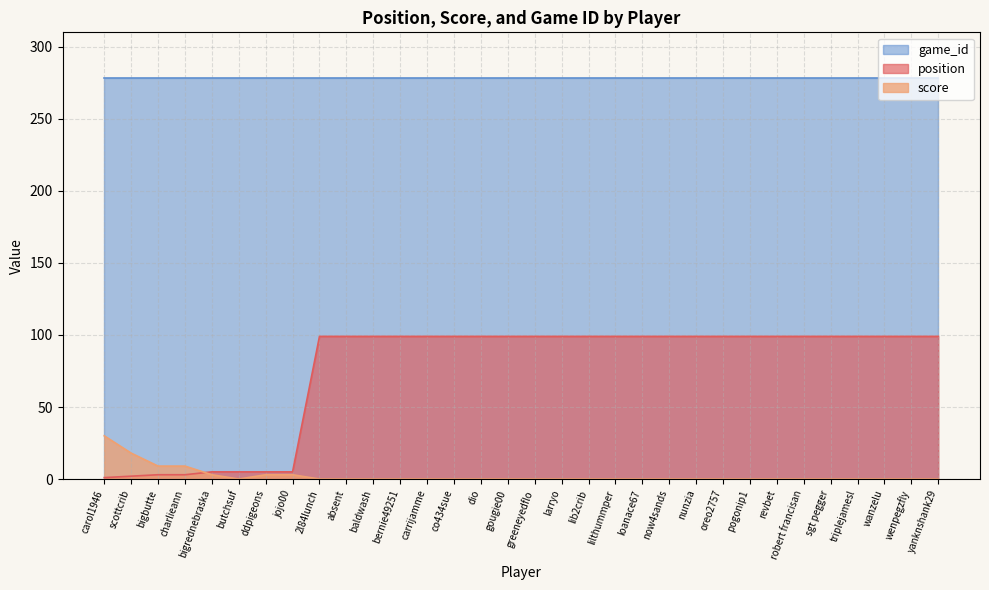

What position from the right is now4sands?

11